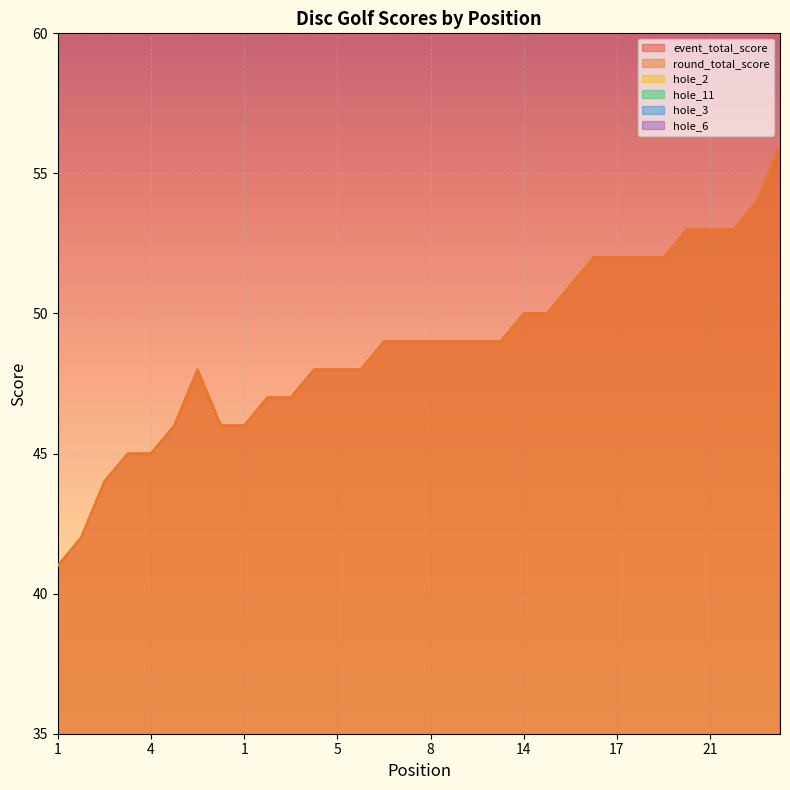

Is the value of hole_2 at 25 greater than the value of hole_6 at 17?

No